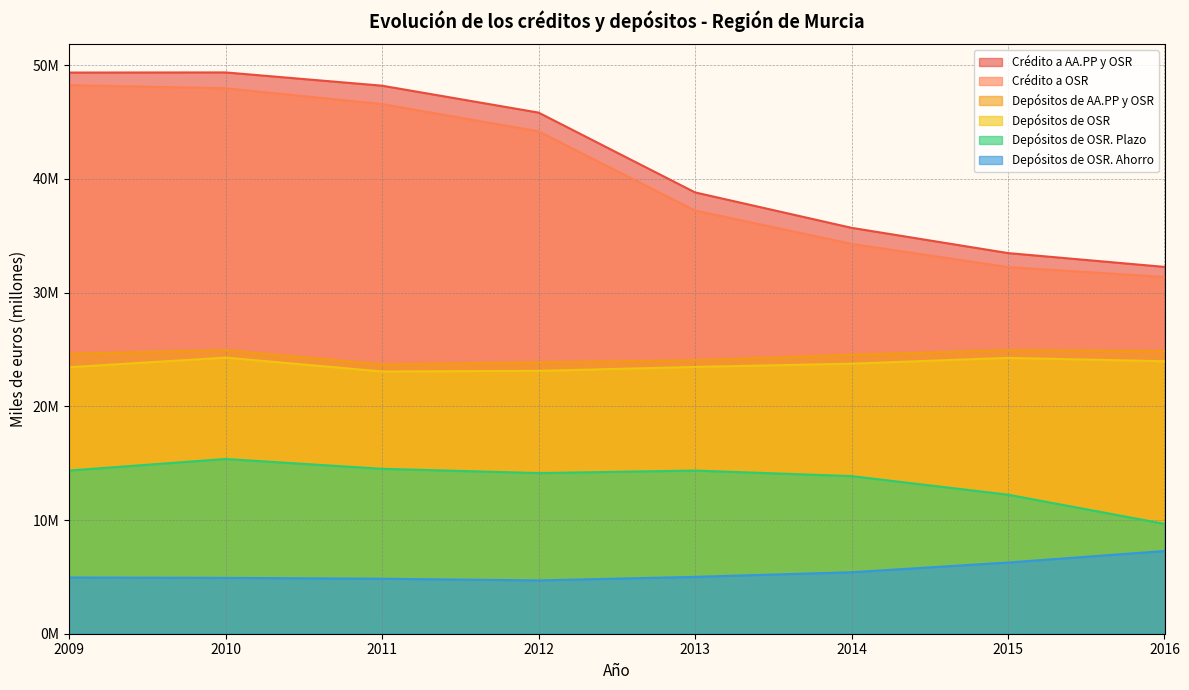

What is the value of the Depósitos de OSR. Plazo point at the 6th from the left?

13.9